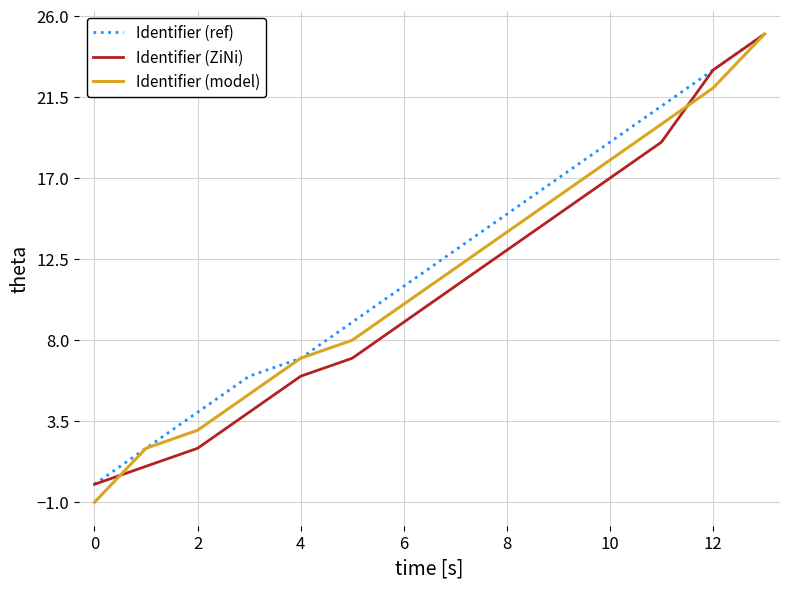

What is the maximum value for Identifier (ref)?

25